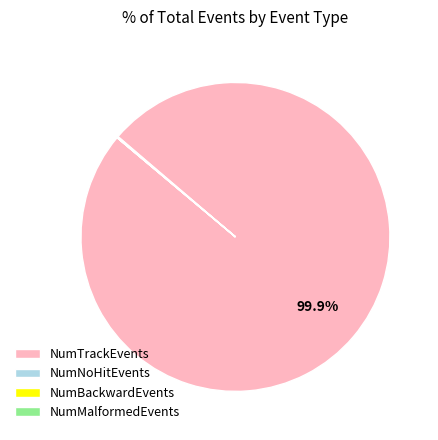

Which category has the biggest portion of the pie?

NumTrackEvents